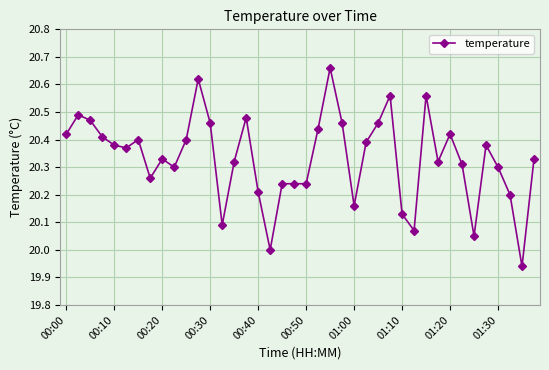

What is the difference between the maximum and second lowest values?

0.7